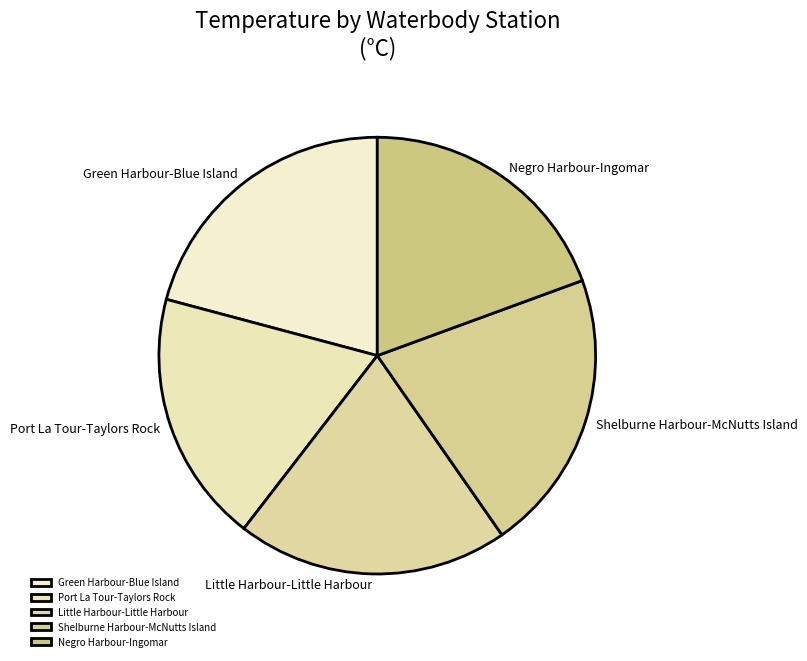

Which slice is the smallest?

Port La Tour-Taylors Rock